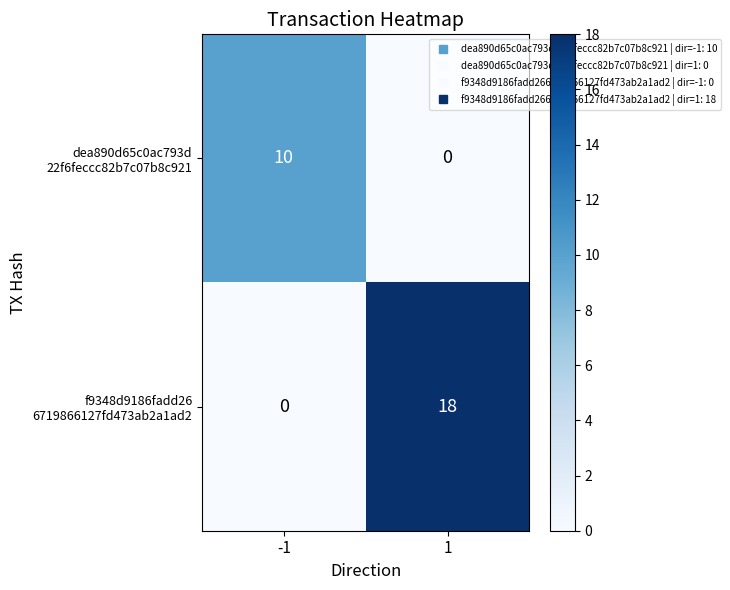

What is the difference between the highest and lowest values at -1?

10